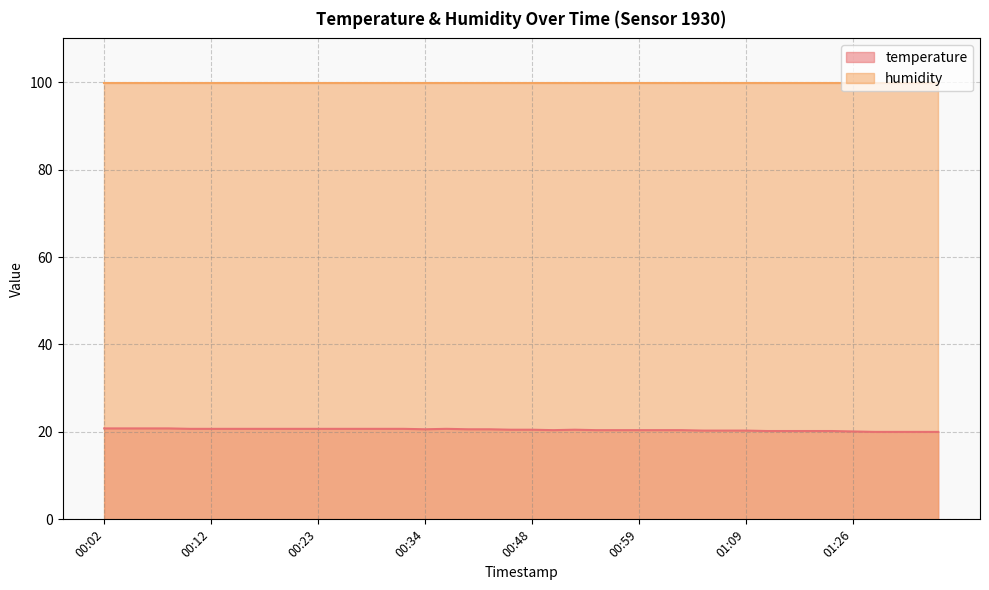

List the labels in order of value, smallest first.

01:28, 01:30, 01:33, 01:35, 01:26, 01:11, 01:14, 01:16, 01:18, 01:05, 01:07, 01:09, 00:50, 00:54, 00:56, 00:59, 01:01, 01:03, 00:43, 00:48, 00:52, 00:34, 00:38, 00:41, 00:10, 00:12, 00:14, 00:16, 00:19, 00:21, 00:23, 00:25, 00:27, 00:30, 00:32, 00:36, 00:02, 00:04, 00:06, 00:08